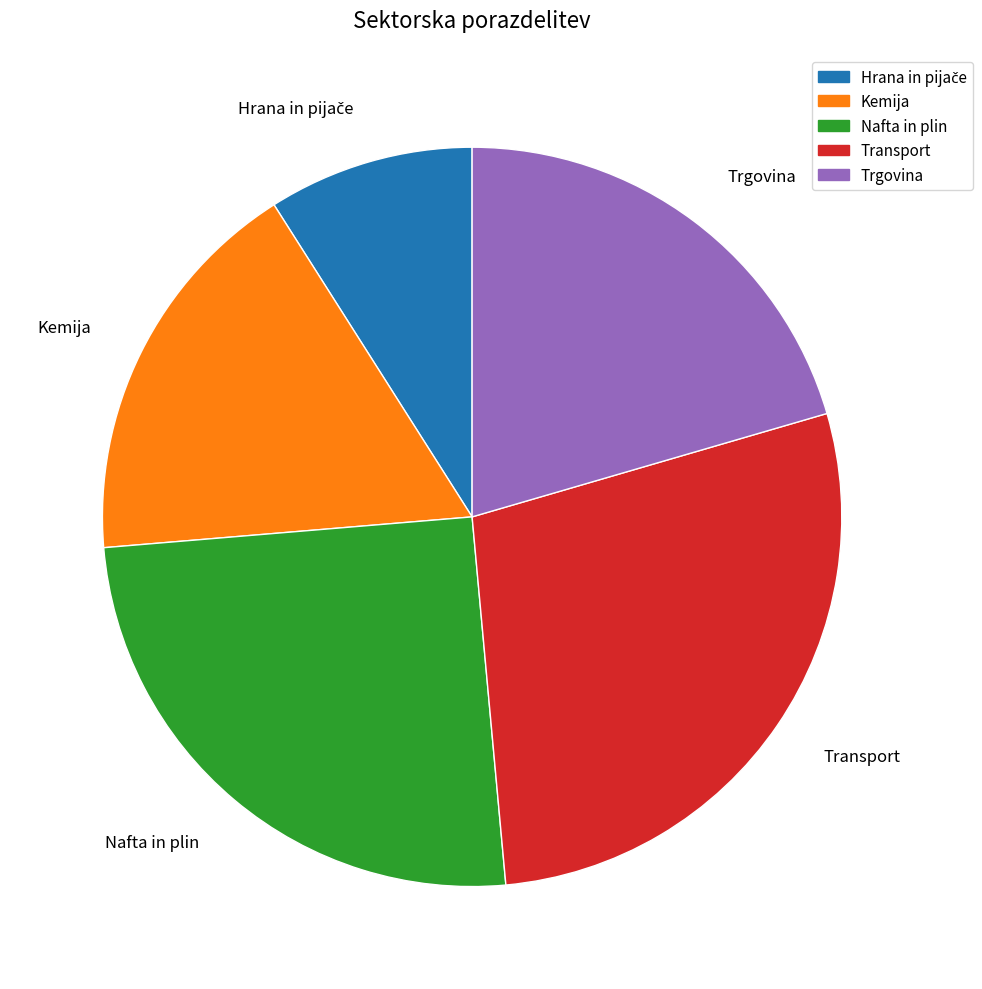

Does Nafta in plin account for over 50% of the chart?

No